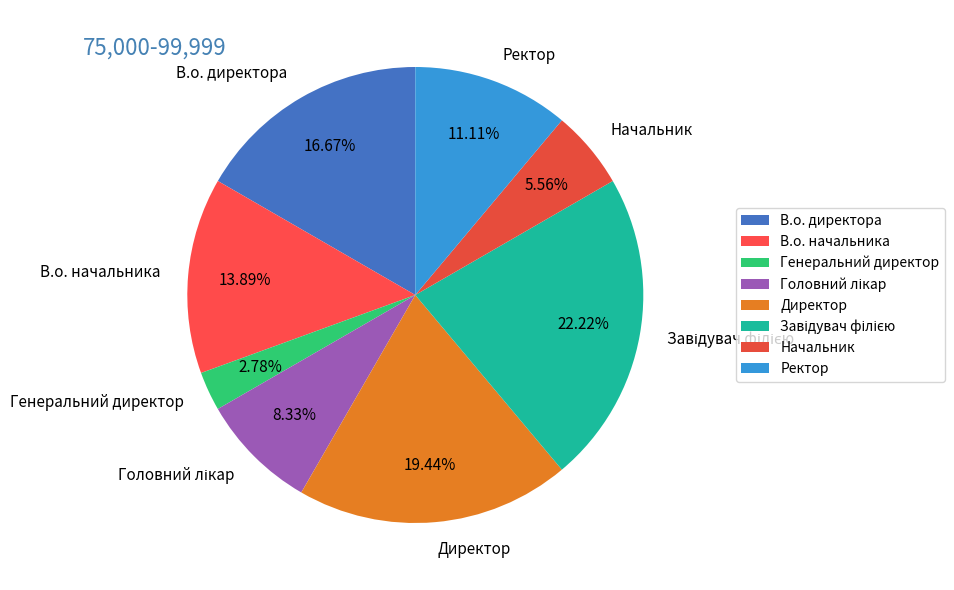

Does any single category account for the majority?

No